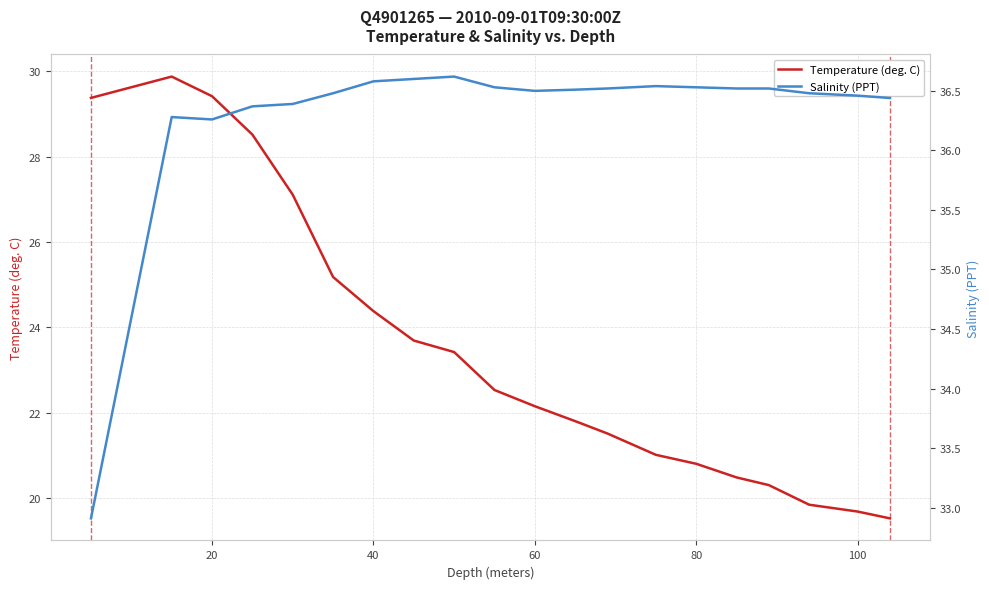

How many interior local peaks does the Temperature (deg. C) series have?

1